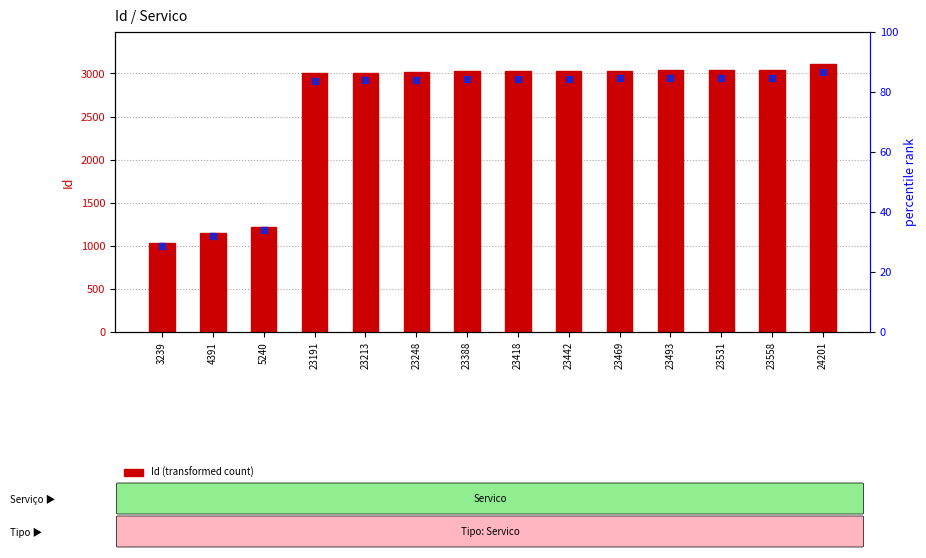

Is the value of marker within sample at 4391 greater than the value of Id (transformed count) at 23388?

No